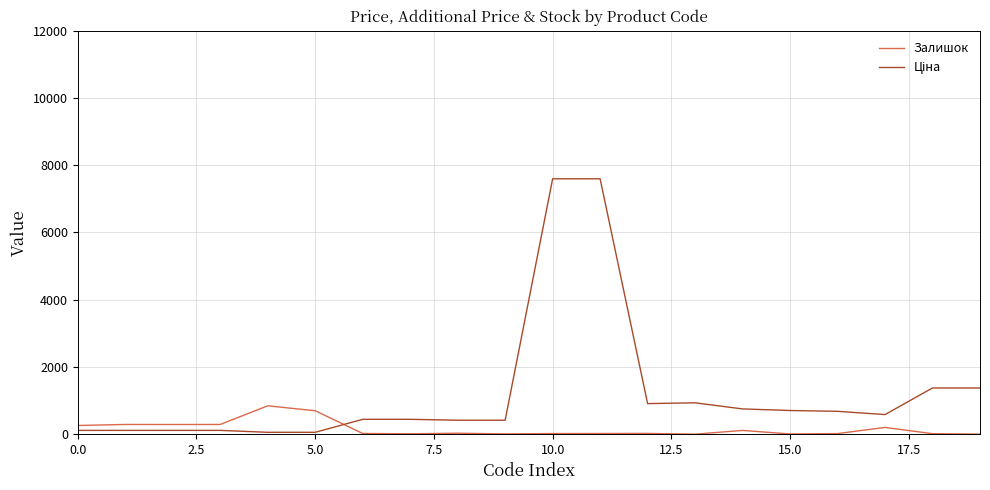

What is the difference between the maximum and minimum values in the Залишок series?

843.0